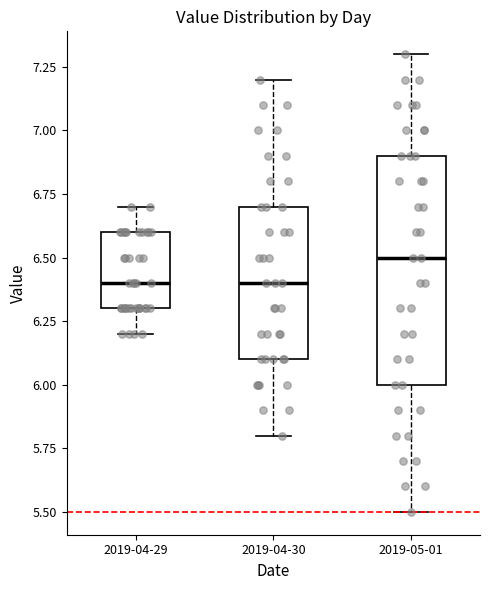

Where does the median line of the box for 2019-04-29 sit on the y-axis? The values are not printed on the chart, so give them approximately, as read against the axis.

6.4